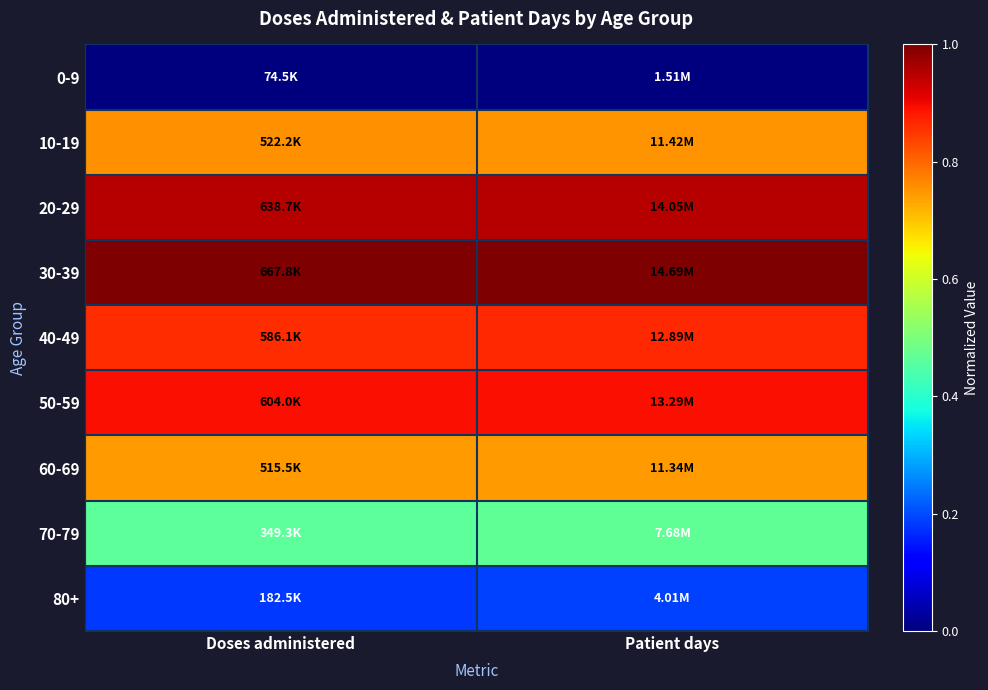

At which category is the sum across all series the highest?

Patient days